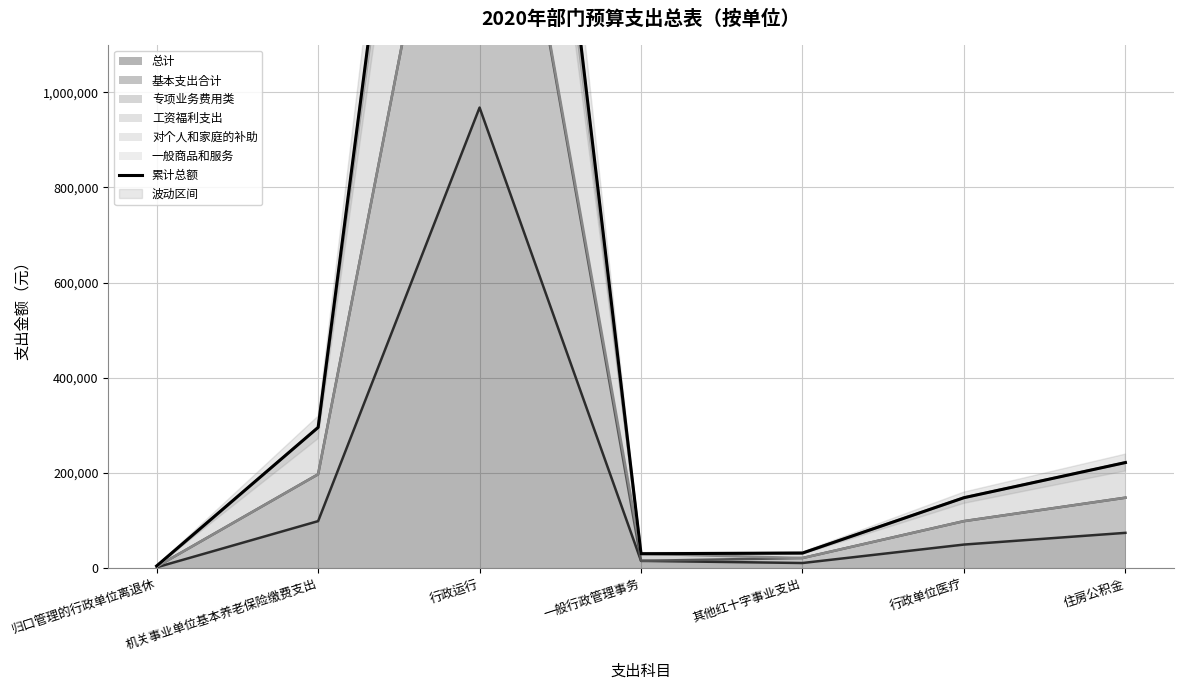

Which category has the highest value across all series?

行政运行